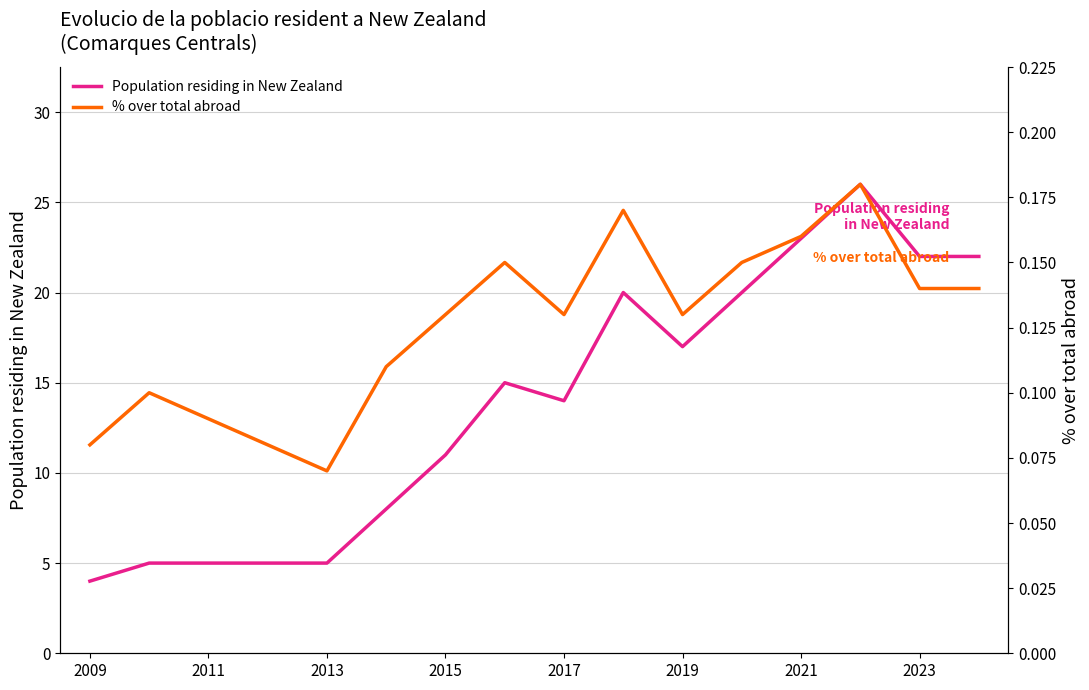

Rank the series by their maximum value, from lowest to highest.

% over total abroad, Population residing in New Zealand